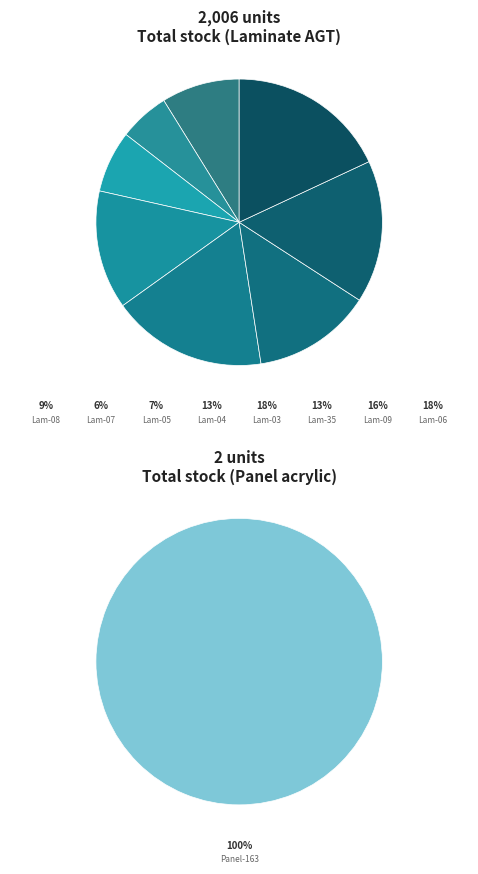

Count the number of slices in the pie.

9